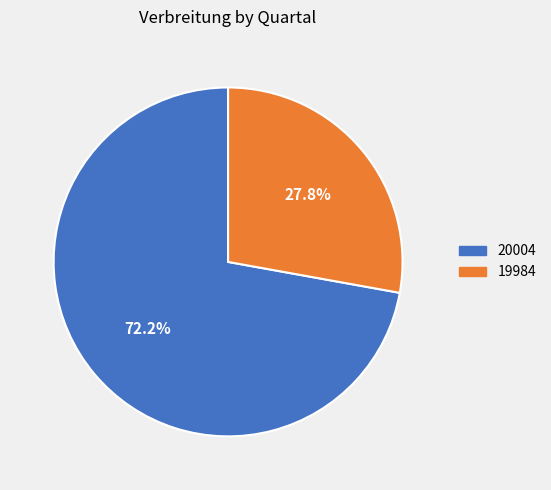

Which slice is the largest?

20004